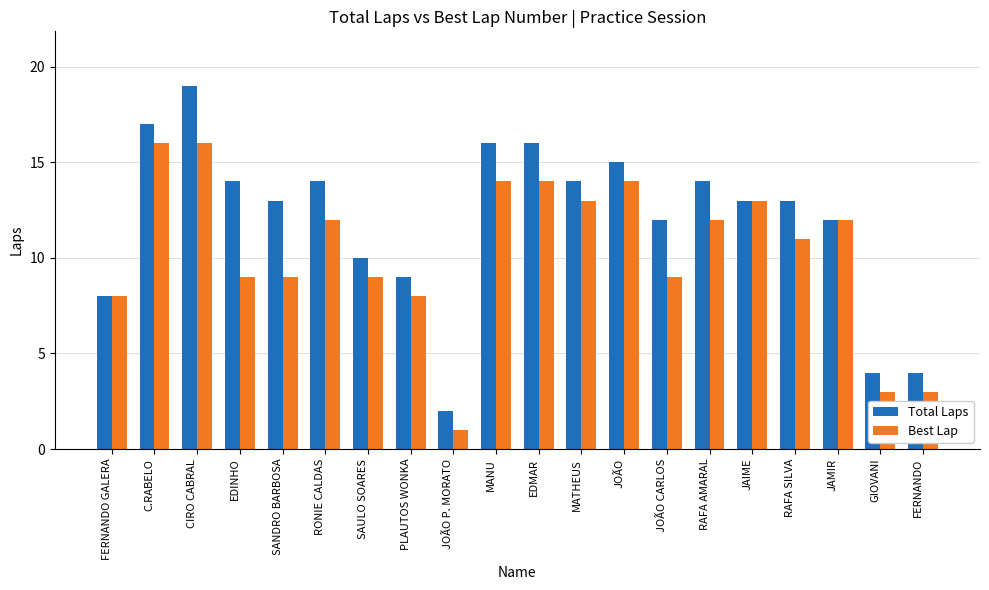

What is the lowest value of the Best Lap series?

1